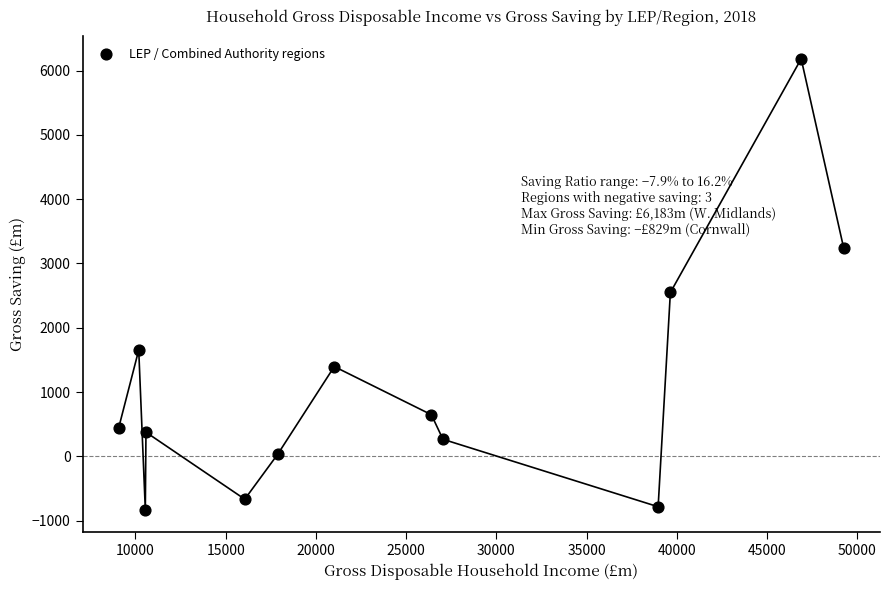

What Y value in the scatter plot is closest to 2677?

2549